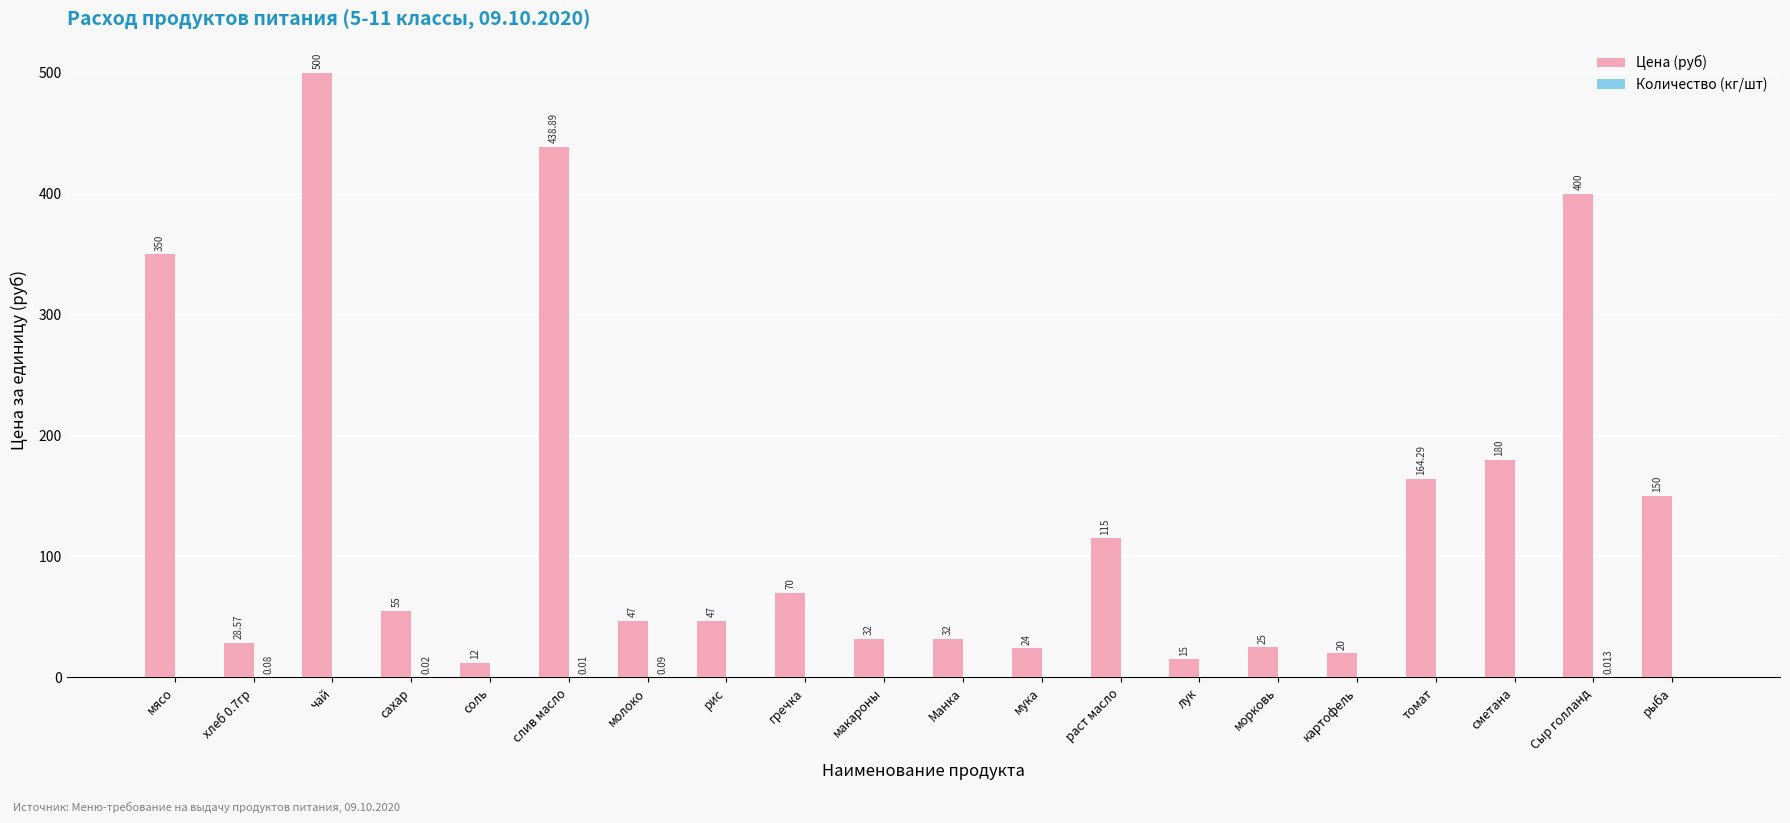

At which category is the sum across all series the highest?

чай